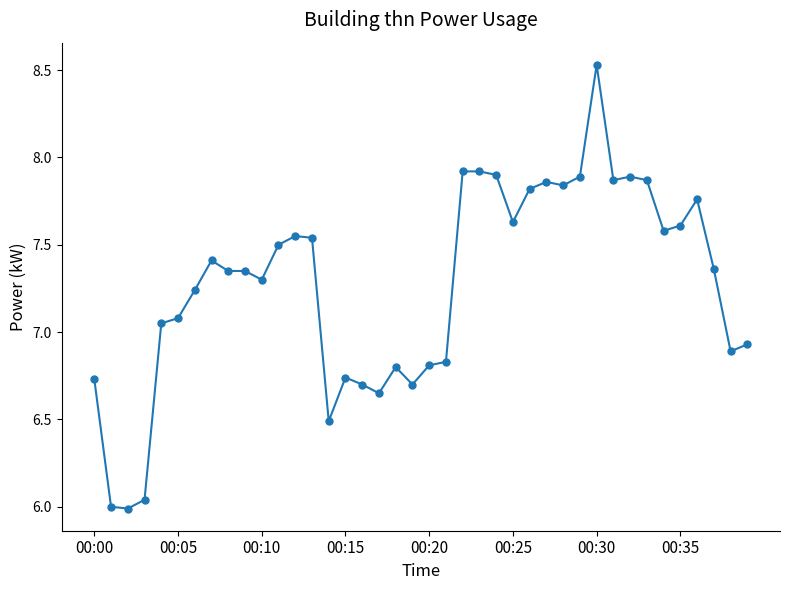

What is the difference between the maximum and minimum values?

2.5